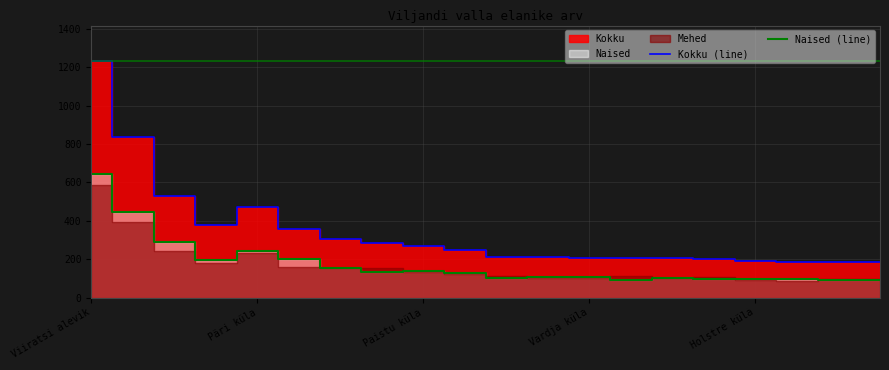

True or false: Naised (line) and Kokku (line) intersect in this chart.

False